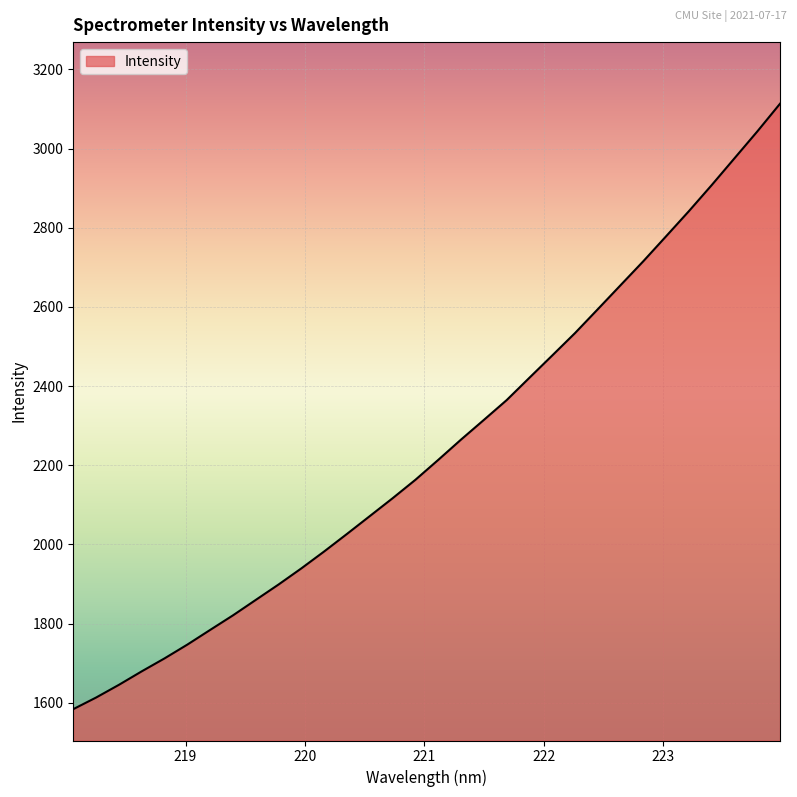

What is the difference between the maximum and minimum values?

1529.1